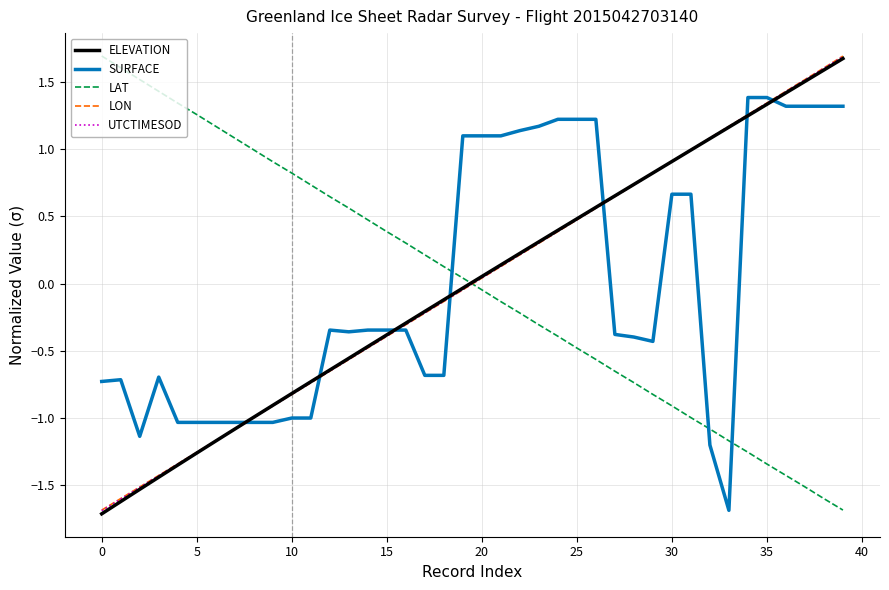

How many times do LAT and SURFACE cross each other?

3